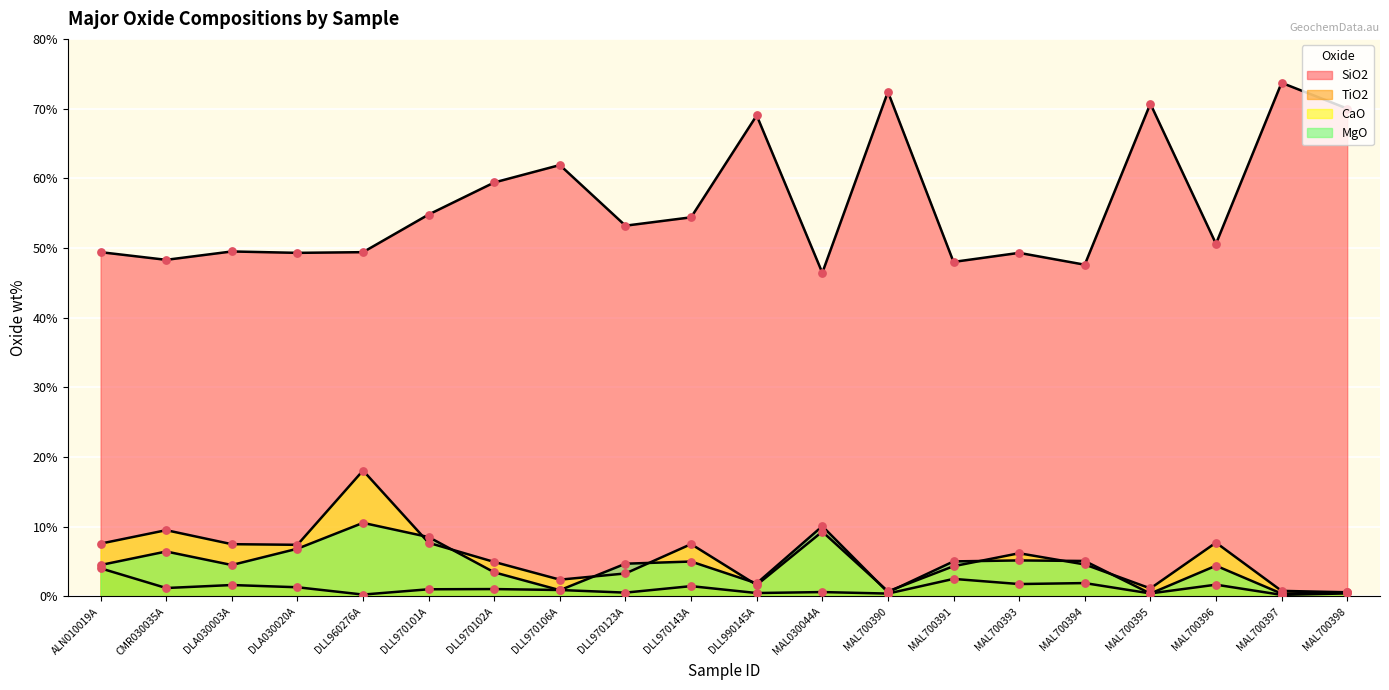

Which series reaches the maximum Y coordinate?

SiO2